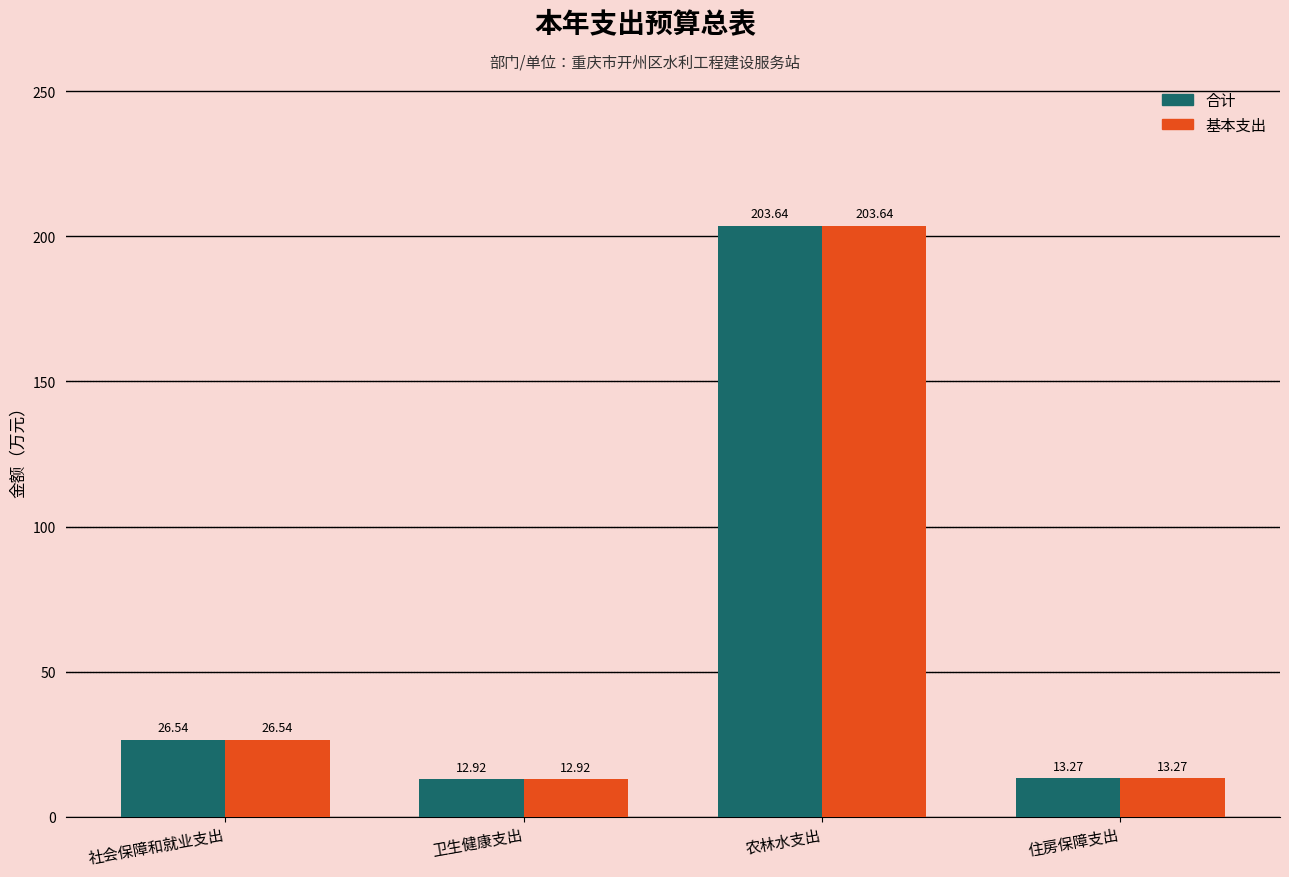

What is the total value across all series at 农林水支出?

407.3